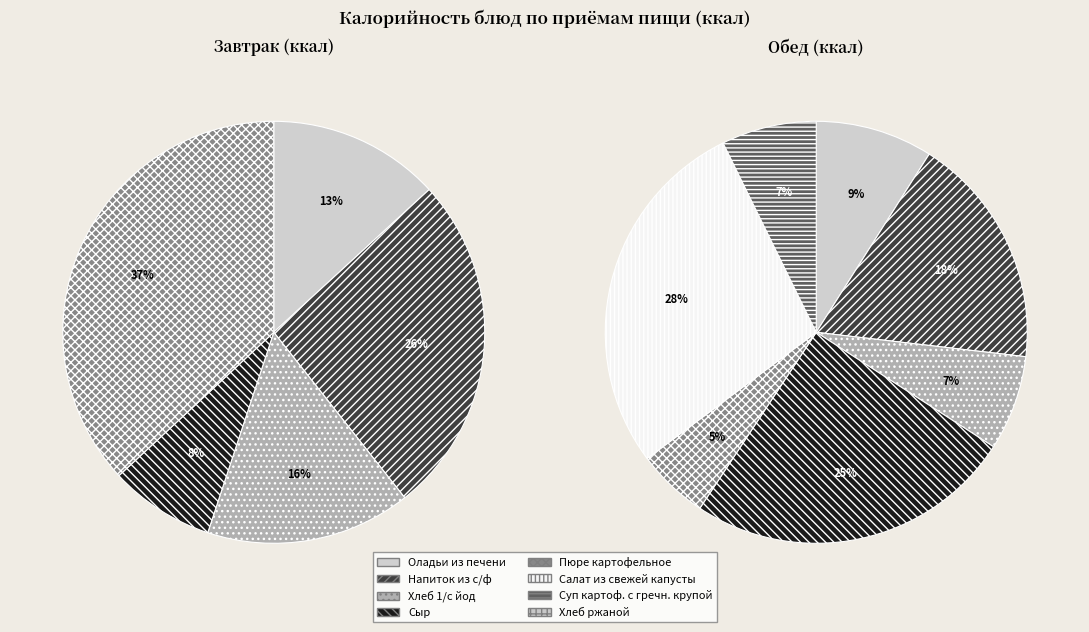

Rank the series at 6 from lowest to highest value.

завтрак, обед